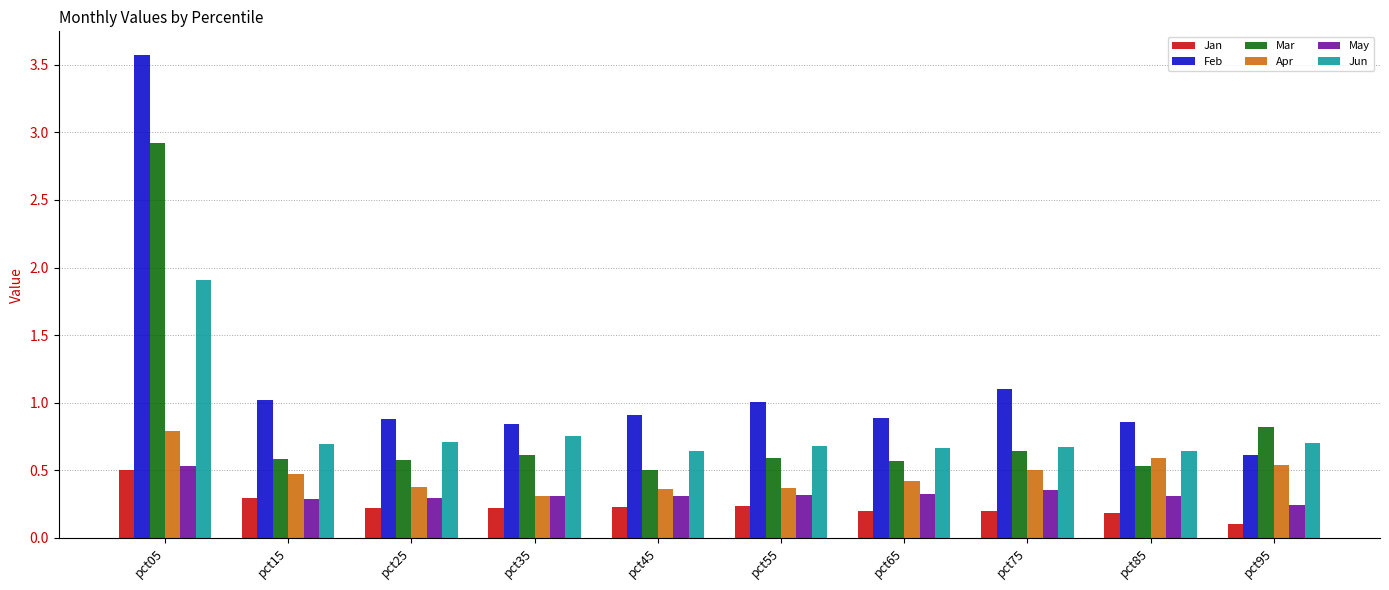

What is the value of the Jan bar at the 2nd from the left?

0.3